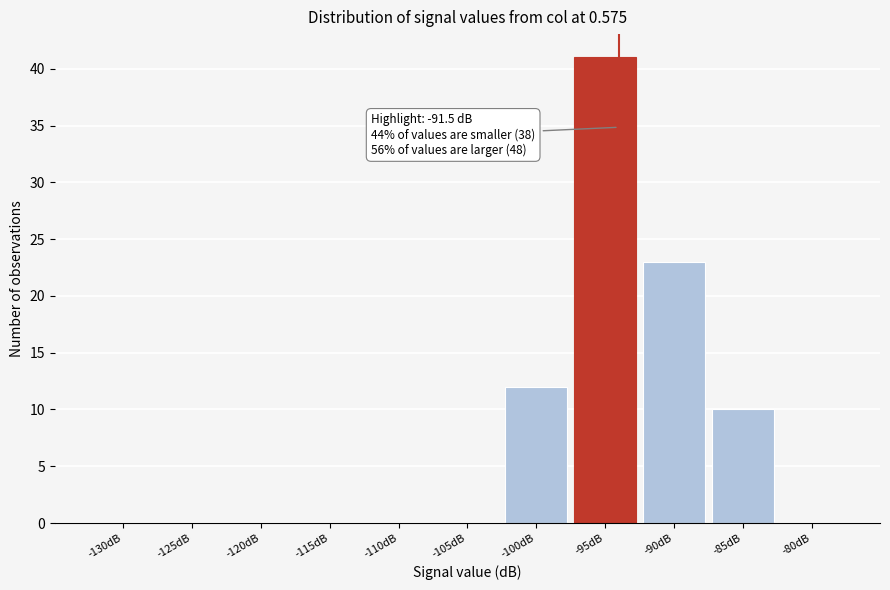

Reading left to right, extract all data points from this chart.

-130dB=0	-125dB=0	-120dB=0	-115dB=0	-110dB=0	-105dB=0	-100dB=12	-95dB=41	-90dB=23	-85dB=10	-80dB=0